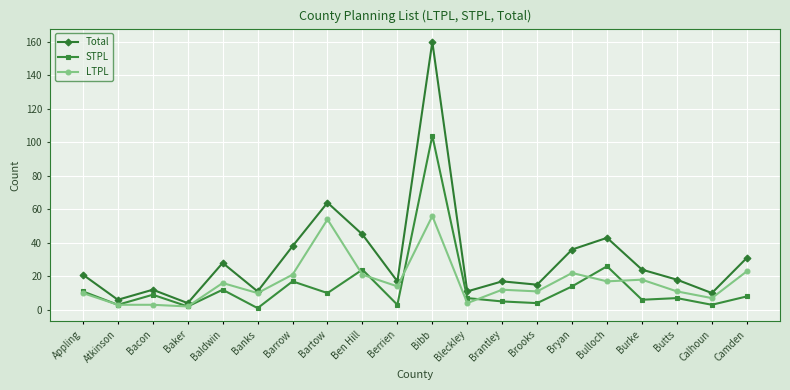

What is the spread (max minus min) of values at Butts?

11